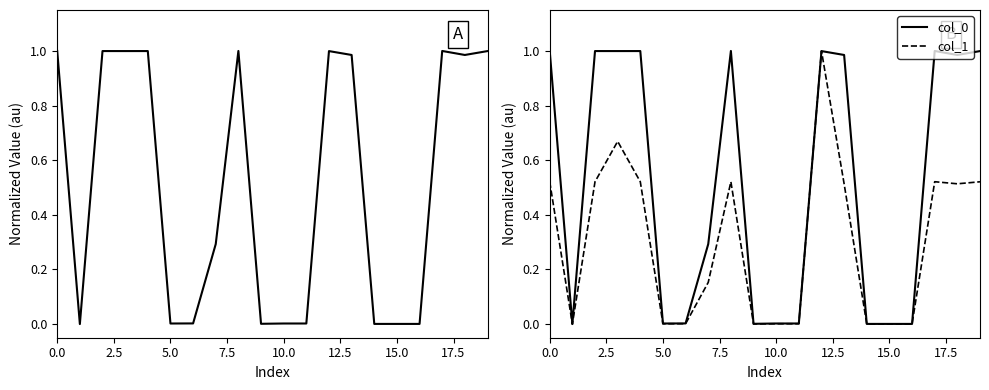

Which has a higher value, 10 or 11?

11